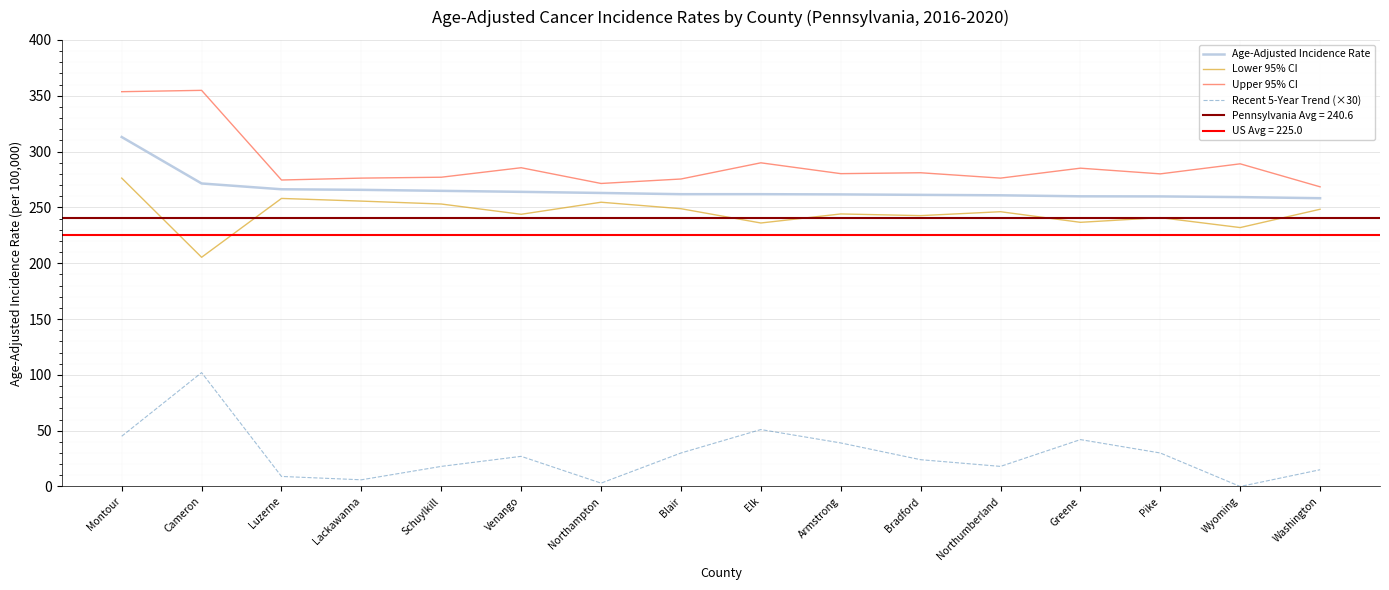

What is the label of the 3rd point from the right?

Pike